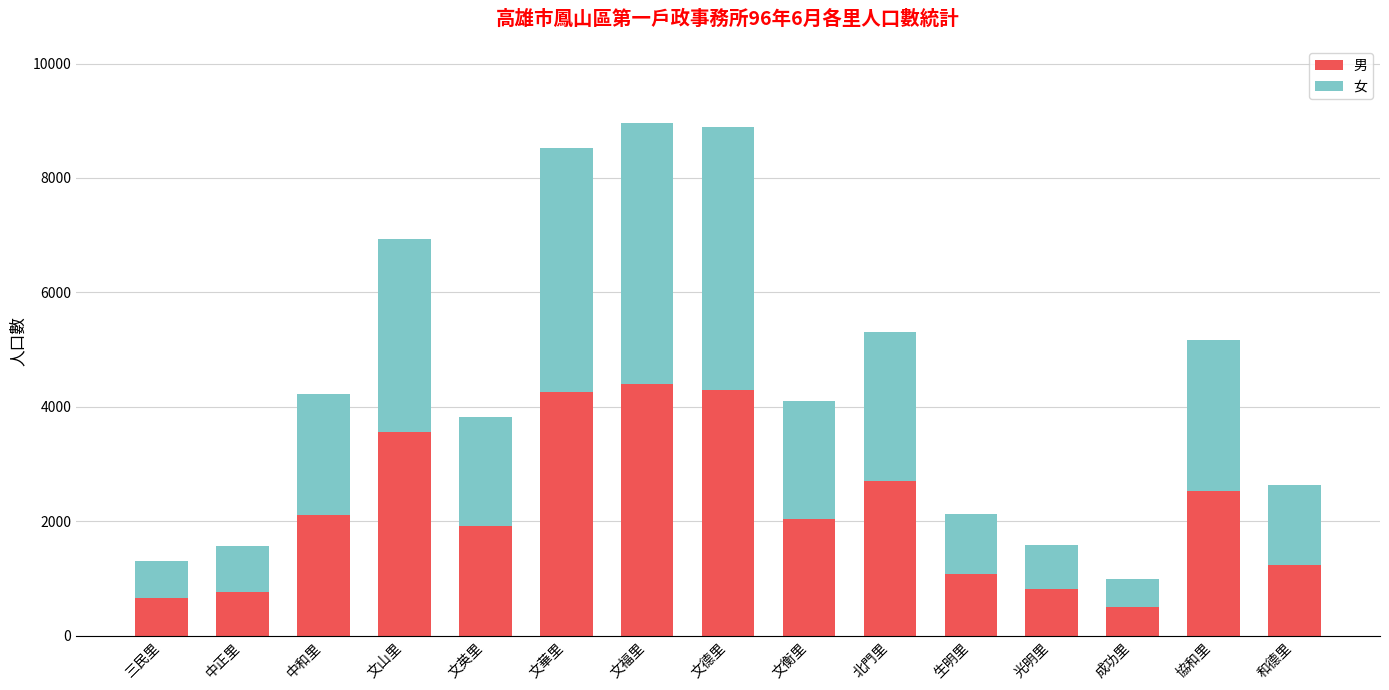

What is the sum of all 男 values?

32876